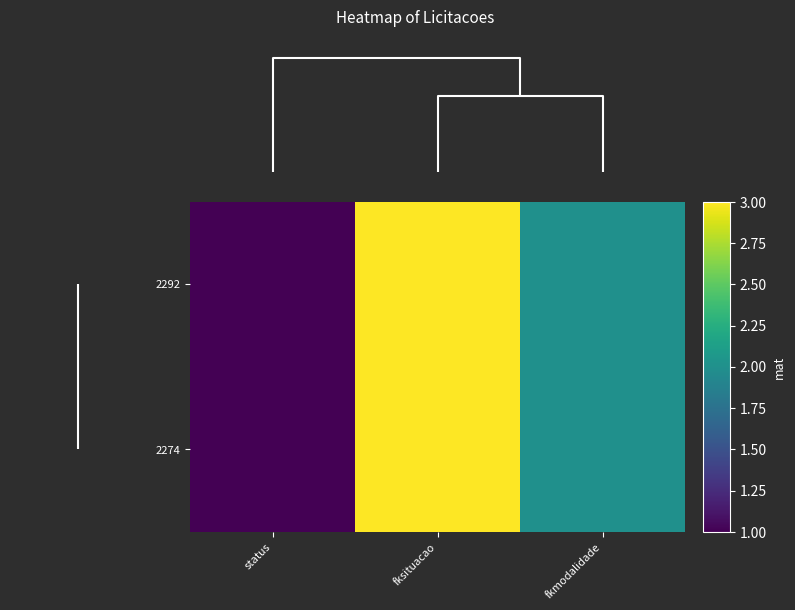

Which series has the largest total across all categories?

2292